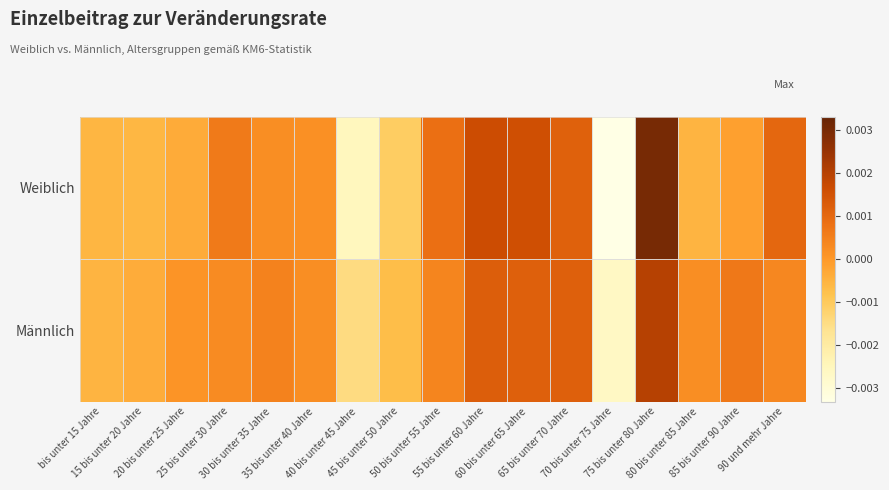

Reading left to right, extract all data points from this chart.

Weiblich: bis unter 15 Jahre=-0.0	15 bis unter 20 Jahre=-0.0	20 bis unter 25 Jahre=-0.0	25 bis unter 30 Jahre=0.0	30 bis unter 35 Jahre=0.0	35 bis unter 40 Jahre=0.0	40 bis unter 45 Jahre=-0.0	45 bis unter 50 Jahre=-0.0	50 bis unter 55 Jahre=0.0	55 bis unter 60 Jahre=0.0	60 bis unter 65 Jahre=0.0	65 bis unter 70 Jahre=0.0	70 bis unter 75 Jahre=-0.0	75 bis unter 80 Jahre=0.0	80 bis unter 85 Jahre=-0.0	85 bis unter 90 Jahre=-0.0	90 und mehr Jahre=0.0
Männlich: bis unter 15 Jahre=-0.0	15 bis unter 20 Jahre=-0.0	20 bis unter 25 Jahre=0.0	25 bis unter 30 Jahre=0.0	30 bis unter 35 Jahre=0.0	35 bis unter 40 Jahre=0.0	40 bis unter 45 Jahre=-0.0	45 bis unter 50 Jahre=-0.0	50 bis unter 55 Jahre=0.0	55 bis unter 60 Jahre=0.0	60 bis unter 65 Jahre=0.0	65 bis unter 70 Jahre=0.0	70 bis unter 75 Jahre=-0.0	75 bis unter 80 Jahre=0.0	80 bis unter 85 Jahre=0.0	85 bis unter 90 Jahre=0.0	90 und mehr Jahre=0.0